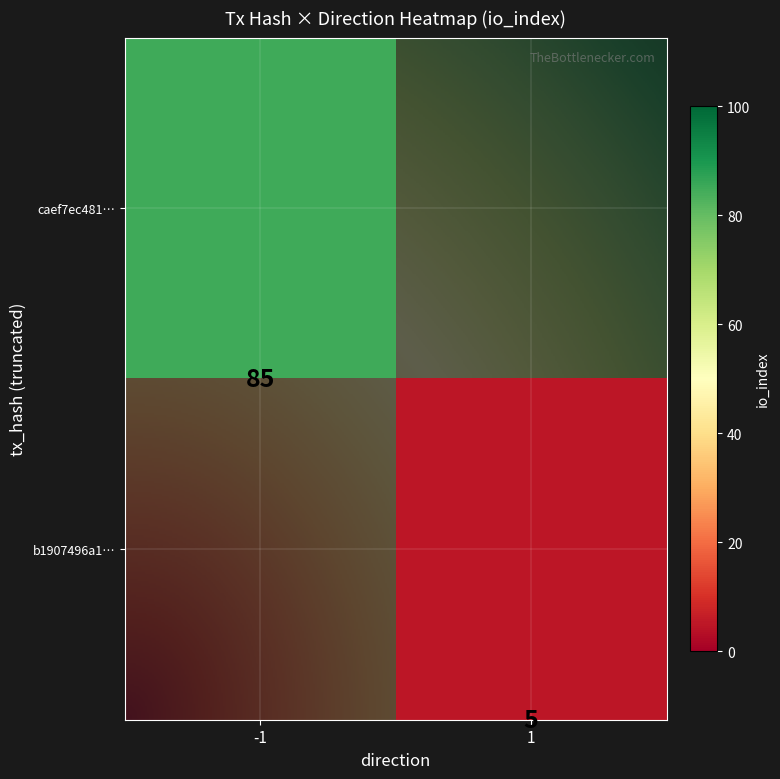

How many data points in b1907496a110937c875ece68d7011b9599081b2 are less than 85?

1